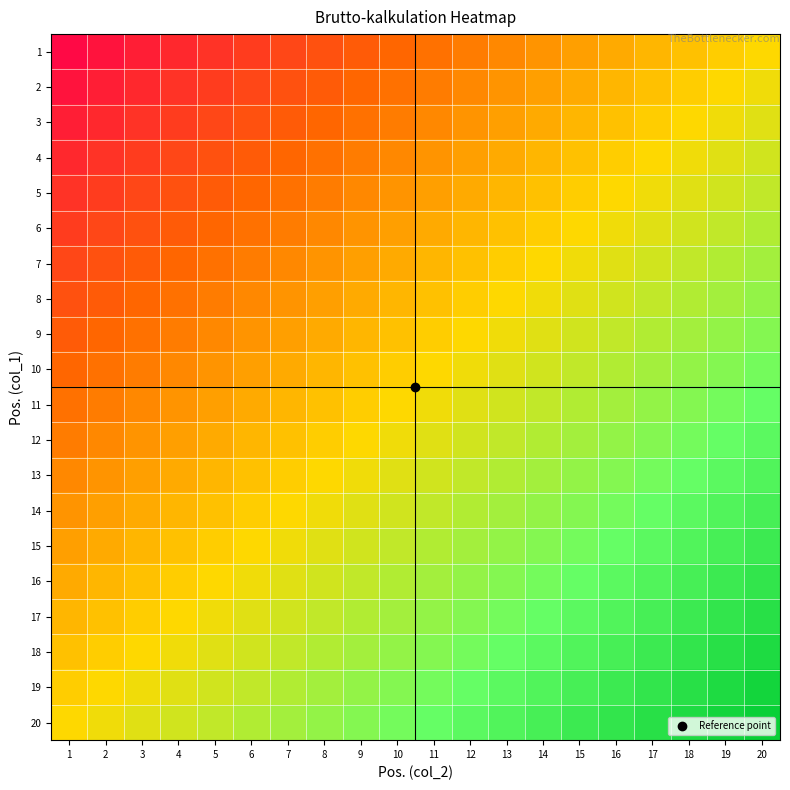

Reading left to right, list all the values displayed in this chart.

1: 1=-0.9	2=-0.9	3=-0.8	4=-0.8	5=-0.8	6=-0.7	7=-0.7	8=-0.6	9=-0.6	10=-0.5	11=-0.4	12=-0.4	13=-0.3	14=-0.3	15=-0.2	16=-0.2	17=-0.2	18=-0.1	19=-0.1	20=0.0
2: 1=-0.9	2=-0.8	3=-0.8	4=-0.8	5=-0.7	6=-0.6	7=-0.6	8=-0.5	9=-0.5	10=-0.4	11=-0.4	12=-0.3	13=-0.3	14=-0.2	15=-0.2	16=-0.1	17=-0.1	18=-0.0	19=0.0	20=0.1
3: 1=-0.8	2=-0.8	3=-0.8	4=-0.7	5=-0.7	6=-0.6	7=-0.6	8=-0.5	9=-0.5	10=-0.4	11=-0.3	12=-0.3	13=-0.2	14=-0.2	15=-0.2	16=-0.1	17=-0.1	18=0.0	19=0.0	20=0.1
4: 1=-0.8	2=-0.8	3=-0.7	4=-0.6	5=-0.6	6=-0.6	7=-0.5	8=-0.4	9=-0.4	10=-0.3	11=-0.3	12=-0.2	13=-0.2	14=-0.2	15=-0.1	16=-0.0	17=0.0	18=0.1	19=0.1	20=0.2
5: 1=-0.8	2=-0.7	3=-0.7	4=-0.6	5=-0.6	6=-0.5	7=-0.5	8=-0.4	9=-0.4	10=-0.3	11=-0.2	12=-0.2	13=-0.2	14=-0.1	15=-0.1	16=0.0	17=0.0	18=0.1	19=0.1	20=0.2
6: 1=-0.7	2=-0.7	3=-0.6	4=-0.6	5=-0.5	6=-0.5	7=-0.4	8=-0.3	9=-0.3	10=-0.2	11=-0.2	12=-0.2	13=-0.1	14=-0.1	15=0.0	16=0.1	17=0.1	18=0.2	19=0.2	20=0.2
7: 1=-0.6	2=-0.6	3=-0.5	4=-0.5	5=-0.4	6=-0.4	7=-0.3	8=-0.3	9=-0.2	10=-0.2	11=-0.1	12=-0.1	13=-0.0	14=0.0	15=0.1	16=0.1	17=0.2	18=0.2	19=0.2	20=0.3
8: 1=-0.6	2=-0.6	3=-0.5	4=-0.5	5=-0.4	6=-0.4	7=-0.3	8=-0.2	9=-0.2	10=-0.2	11=-0.1	12=-0.1	13=0.0	14=0.0	15=0.1	16=0.2	17=0.2	18=0.2	19=0.3	20=0.3
9: 1=-0.5	2=-0.5	3=-0.4	4=-0.4	5=-0.3	6=-0.3	7=-0.2	8=-0.2	9=-0.1	10=-0.1	11=-0.0	12=0.0	13=0.1	14=0.1	15=0.2	16=0.2	17=0.2	18=0.3	19=0.3	20=0.4
10: 1=-0.5	2=-0.5	3=-0.4	4=-0.4	5=-0.3	6=-0.3	7=-0.2	8=-0.2	9=-0.1	10=-0.1	11=0.0	12=0.0	13=0.1	14=0.1	15=0.2	16=0.2	17=0.3	18=0.3	19=0.4	20=0.4
11: 1=-0.5	2=-0.4	3=-0.3	4=-0.3	5=-0.2	6=-0.2	7=-0.2	8=-0.1	9=-0.0	10=0.0	11=0.1	12=0.1	13=0.2	14=0.2	15=0.2	16=0.3	17=0.3	18=0.4	19=0.4	20=0.5
12: 1=-0.4	2=-0.3	3=-0.3	4=-0.2	5=-0.2	6=-0.2	7=-0.1	8=-0.0	9=0.0	10=0.0	11=0.1	12=0.1	13=0.2	14=0.2	15=0.3	16=0.4	17=0.4	18=0.5	19=0.5	20=0.6
13: 1=-0.4	2=-0.3	3=-0.2	4=-0.2	5=-0.2	6=-0.1	7=-0.1	8=0.0	9=0.0	10=0.1	11=0.2	12=0.2	13=0.2	14=0.3	15=0.3	16=0.4	17=0.4	18=0.5	19=0.5	20=0.6
14: 1=-0.3	2=-0.2	3=-0.2	4=-0.1	5=-0.1	6=-0.0	7=0.0	8=0.1	9=0.1	10=0.2	11=0.2	12=0.2	13=0.3	14=0.3	15=0.4	16=0.5	17=0.5	18=0.6	19=0.6	20=0.7
15: 1=-0.2	2=-0.2	3=-0.1	4=-0.1	5=-0.0	6=0.0	7=0.0	8=0.1	9=0.2	10=0.2	11=0.3	12=0.3	13=0.4	14=0.4	15=0.5	16=0.5	17=0.6	18=0.6	19=0.6	20=0.7
16: 1=-0.2	2=-0.1	3=-0.1	4=-0.0	5=0.0	6=0.0	7=0.1	8=0.2	9=0.2	10=0.2	11=0.3	12=0.3	13=0.4	14=0.4	15=0.5	16=0.6	17=0.6	18=0.7	19=0.7	20=0.8
17: 1=-0.2	2=-0.1	3=-0.1	4=0.0	5=0.0	6=0.1	7=0.1	8=0.2	9=0.2	10=0.3	11=0.4	12=0.4	13=0.5	14=0.5	15=0.6	16=0.6	17=0.6	18=0.7	19=0.8	20=0.8
18: 1=-0.1	2=-0.0	3=0.0	4=0.1	5=0.1	6=0.1	7=0.2	8=0.2	9=0.3	10=0.3	11=0.4	12=0.4	13=0.5	14=0.5	15=0.6	16=0.7	17=0.7	18=0.8	19=0.8	20=0.8
19: 1=-0.1	2=0.0	3=0.0	4=0.1	5=0.1	6=0.2	7=0.2	8=0.3	9=0.3	10=0.4	11=0.5	12=0.5	13=0.6	14=0.6	15=0.7	16=0.7	17=0.8	18=0.8	19=0.8	20=0.9
20: 1=0.0	2=0.1	3=0.1	4=0.2	5=0.2	6=0.2	7=0.3	8=0.4	9=0.4	10=0.5	11=0.5	12=0.5	13=0.6	14=0.6	15=0.7	16=0.8	17=0.8	18=0.8	19=0.9	20=0.9